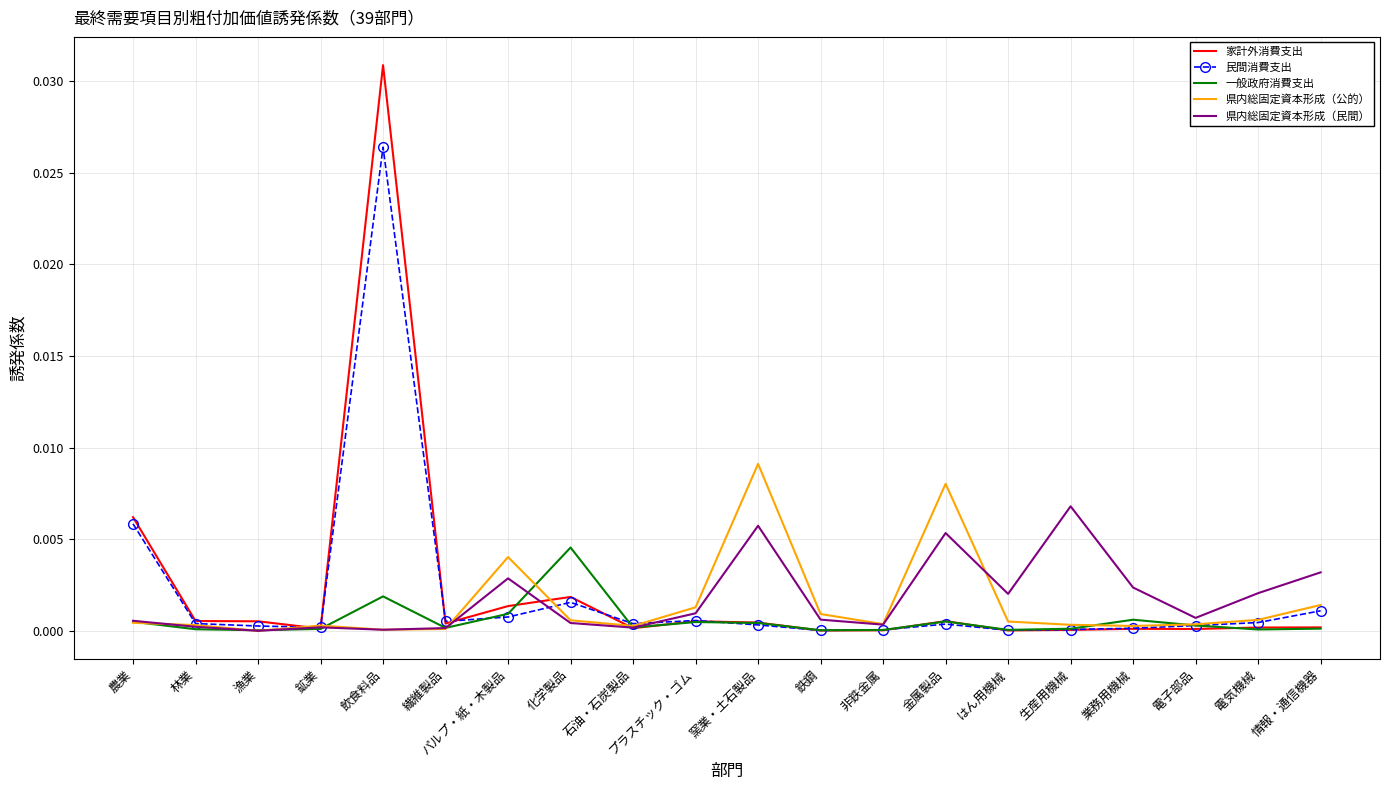

Between 漁業 and 生産用機械, which series saw the biggest shift?

県内総固定資本形成（民間）